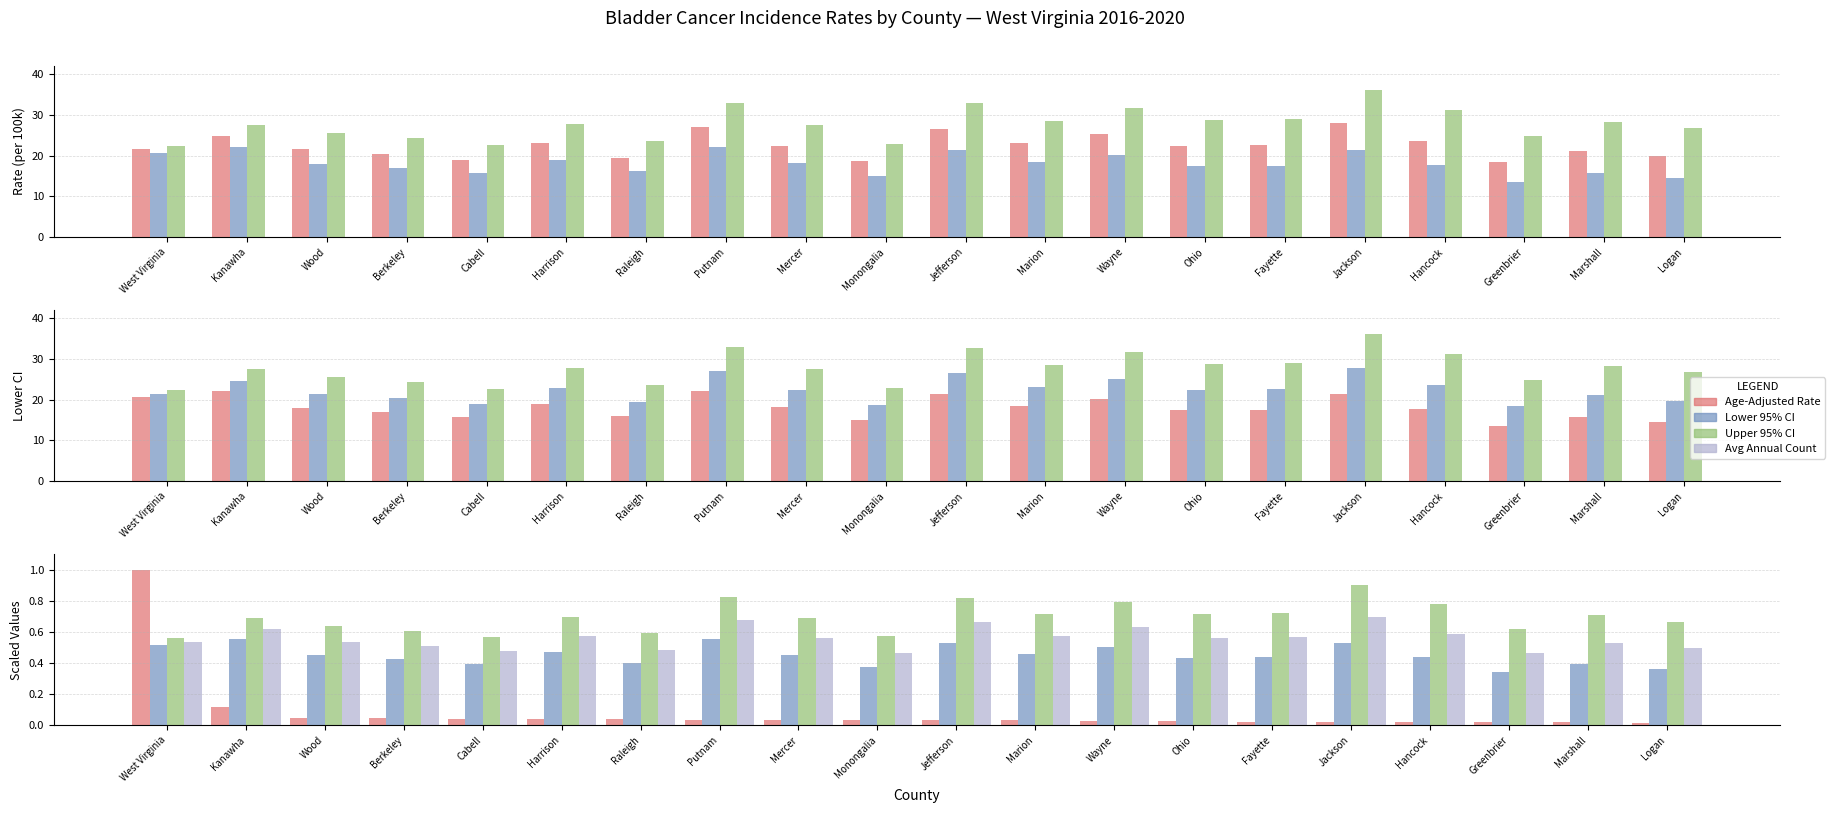

Which series has the widest spread of values?

Upper 95% CI